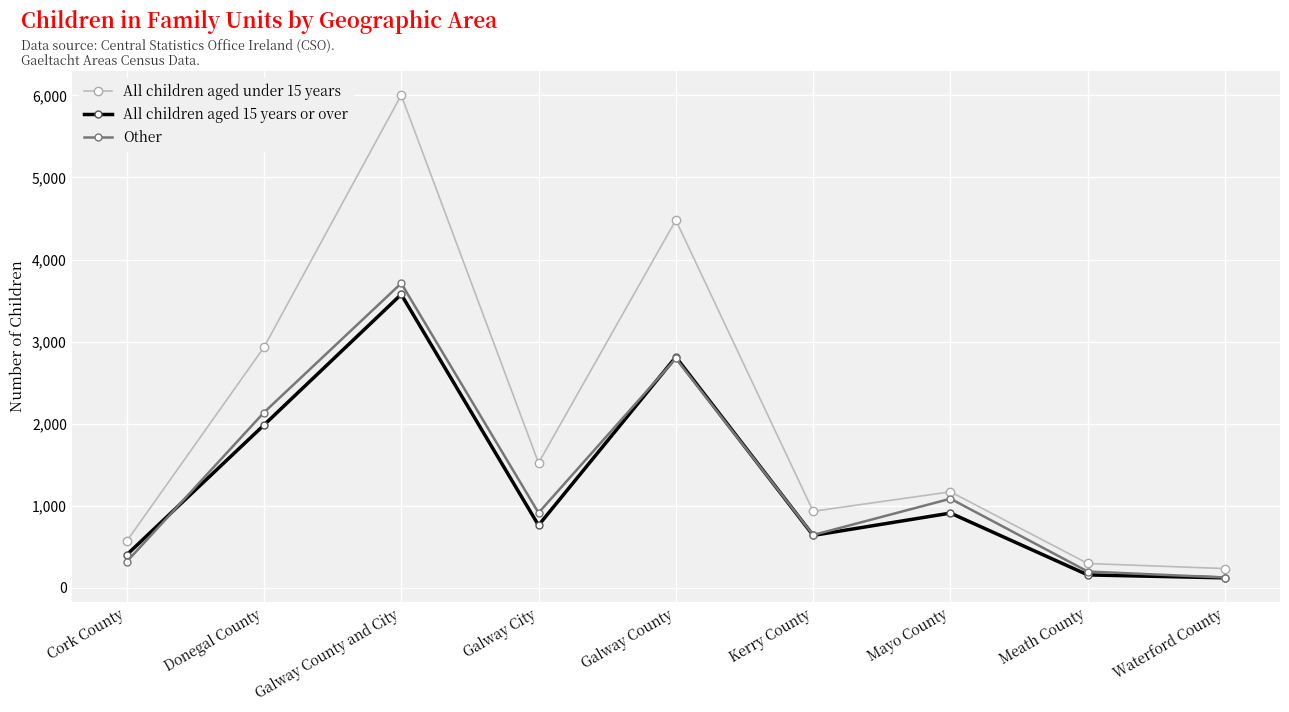

What is the difference between the maximum and minimum values in the Other series?

3584